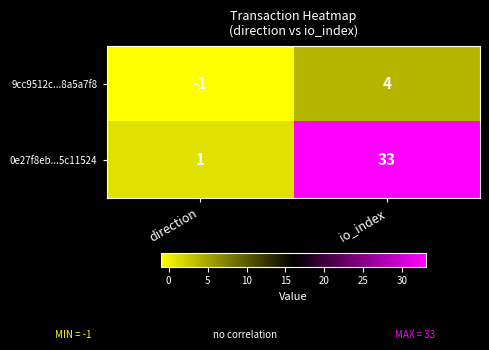

The value of 0e27f8eb...5c11524 at direction is 1. True or false?

True